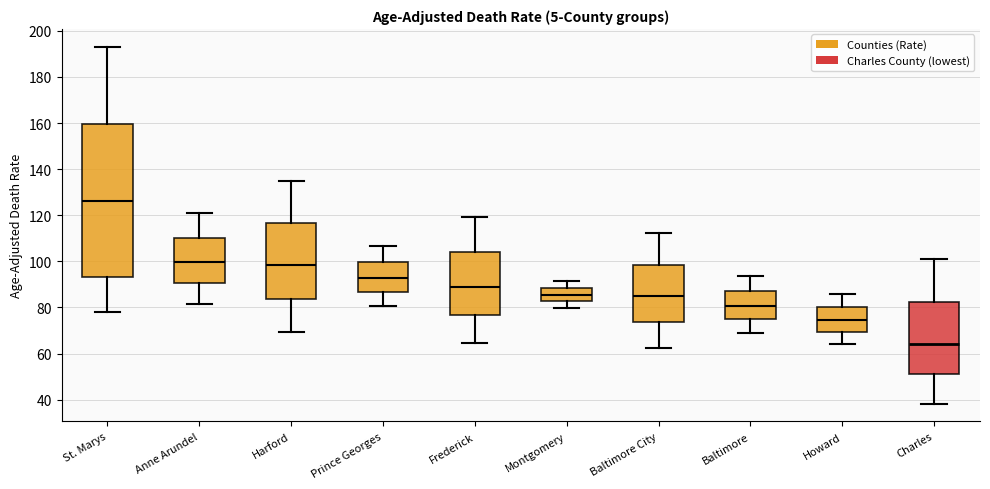

Reading left to right, read every box against the y-axis: the position of its median line, the range the box covers, and the ends of its whiskers. The values are not printed on the chart, so give them approximately, as read against the axis.

St. Marys: median 126, box 94 to 160, whiskers 78 to 194
Anne Arundel: median 100, box 90 to 110, whiskers 82 to 120
Harford: median 98, box 84 to 116, whiskers 70 to 136
Prince Georges: median 92, box 86 to 100, whiskers 80 to 106
Frederick: median 88, box 76 to 104, whiskers 64 to 120
Montgomery: median 86, box 82 to 88, whiskers 80 to 92
Baltimore City: median 84, box 74 to 98, whiskers 62 to 112
Baltimore: median 80, box 74 to 88, whiskers 70 to 94
Howard: median 74, box 70 to 80, whiskers 64 to 86
Charles: median 64, box 52 to 82, whiskers 38 to 100